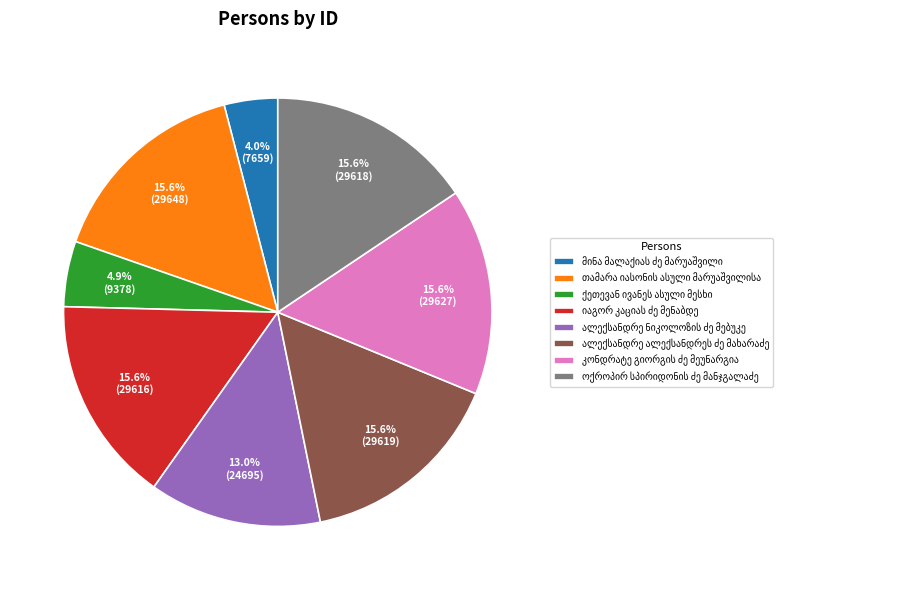

Does any single category account for the majority?

No